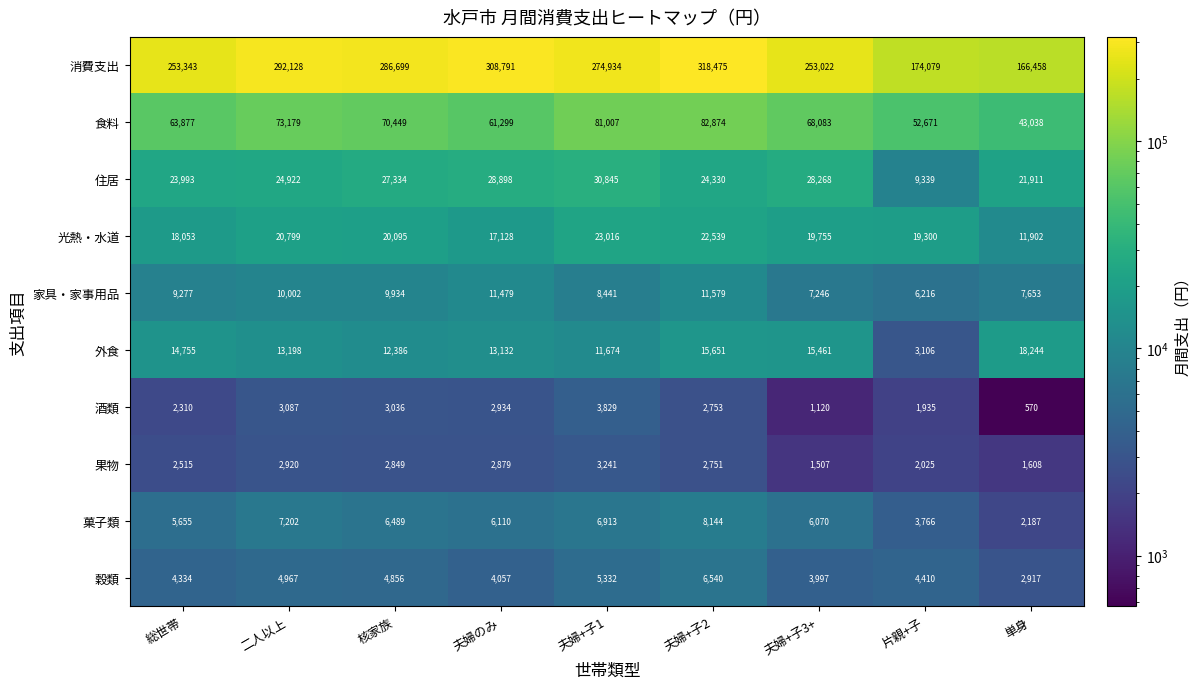

The value of 光熱・水道 at 夫婦+子1 is 11234. True or false?

False